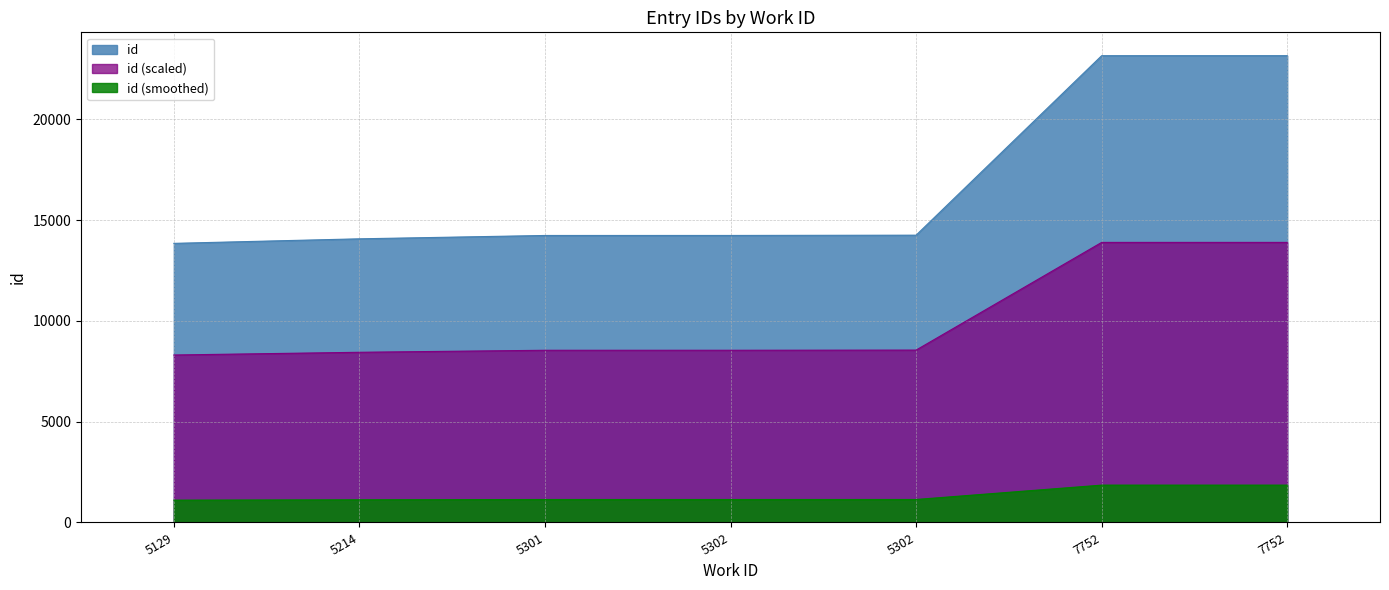

What is the difference between the values at 5301 and 7752?

8917